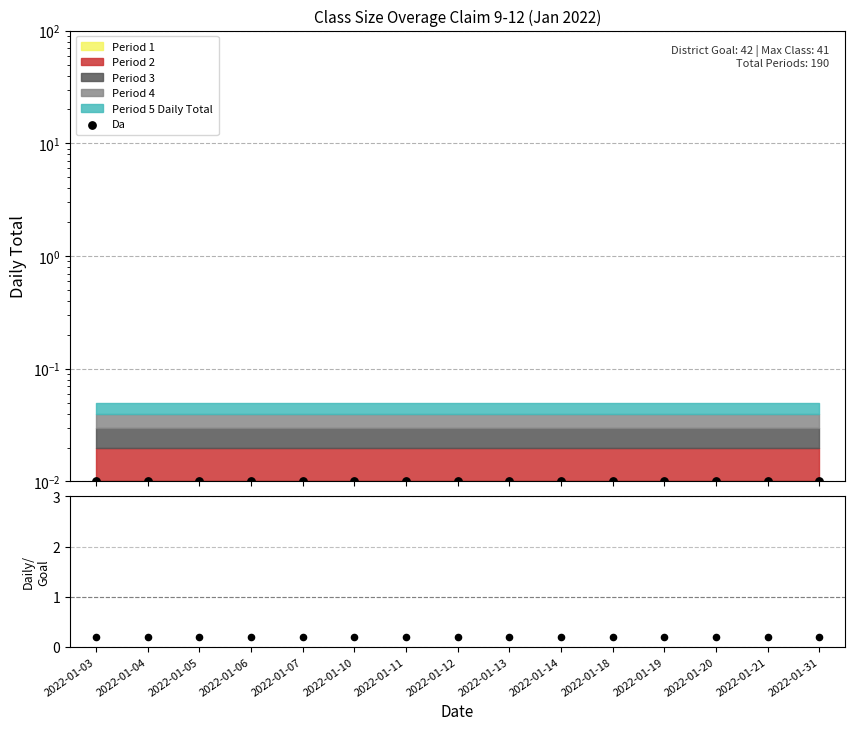

Is the value of Da at 2022-01-03 greater than the value of Ratio at 2022-01-04?

No